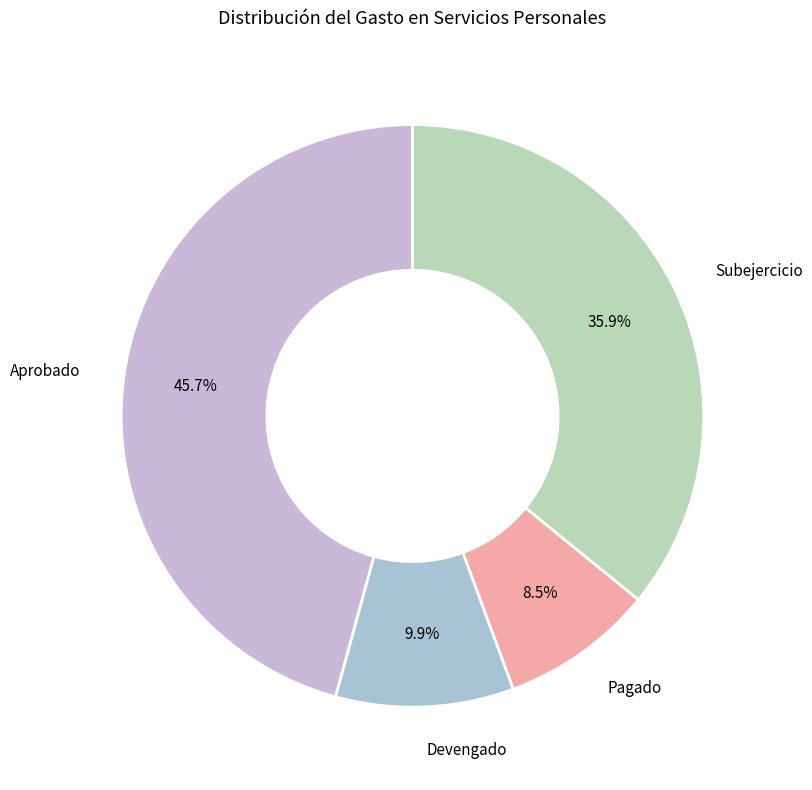

To the nearest percent, what is the average slice percentage?

25%